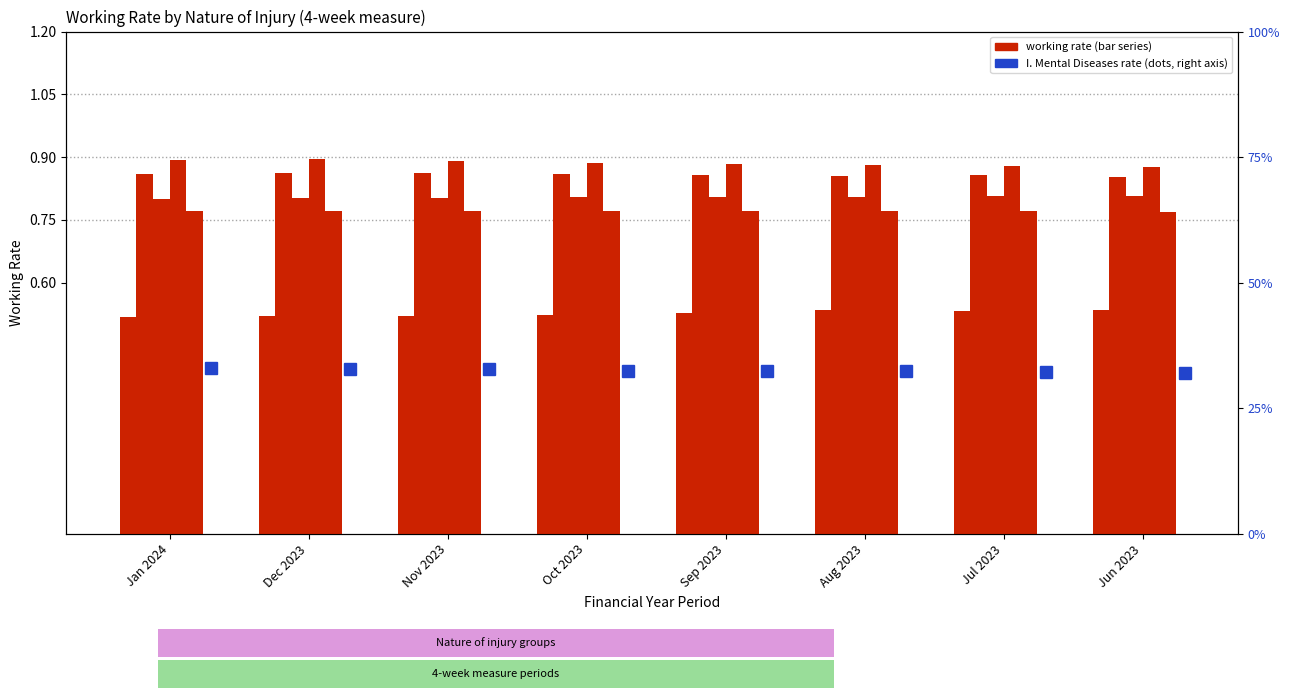

Which has a higher value, Jan 2024 or Dec 2023?

Dec 2023